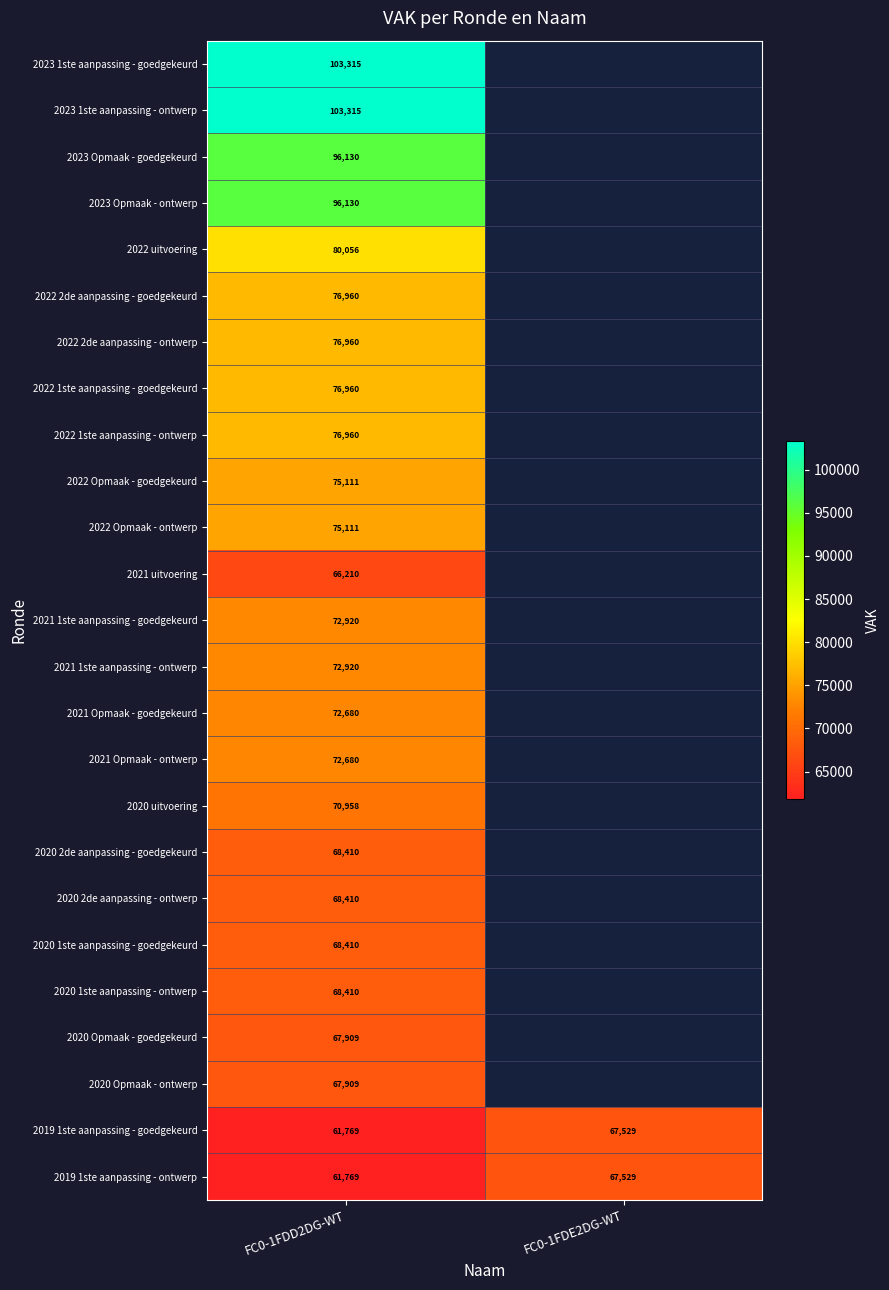

What is the difference between the 2019 1ste aanpassing - ontwerp values at FC0-1FDE2DG-WT and FC0-1FDD2DG-WT?

5760